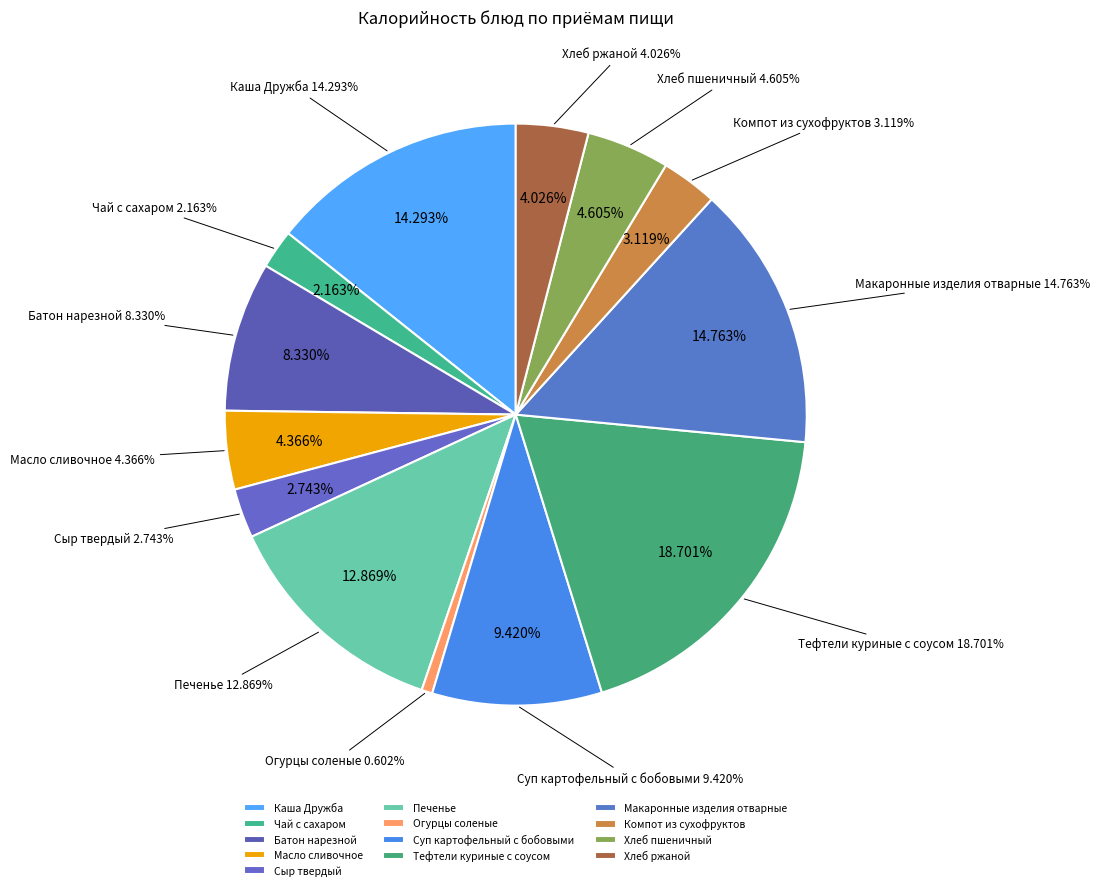

Does Суп картофельный с бобовыми represent more than half of the total?

No